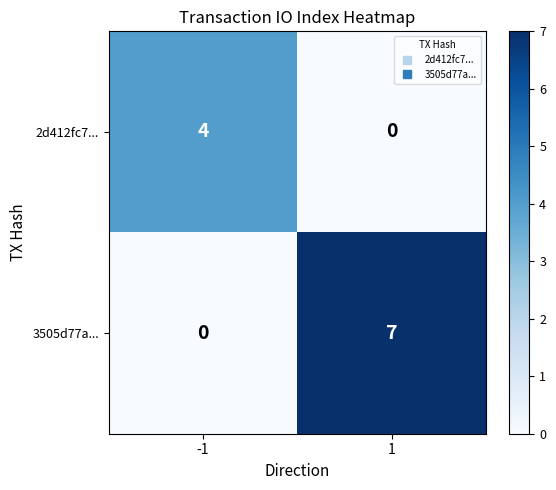

How many series are shown in this chart?

2